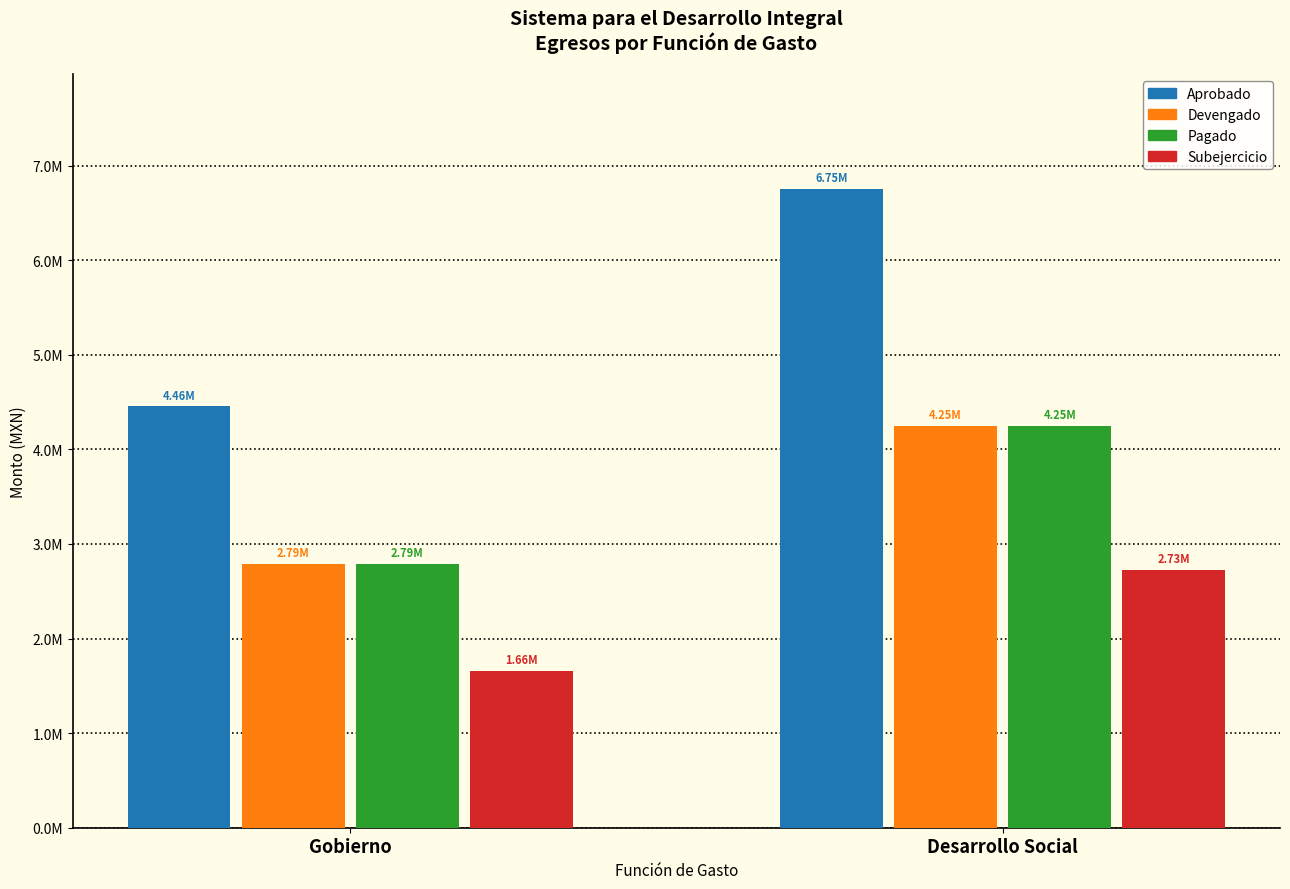

What are all the series names shown in the legend?

Aprobado, Devengado, Pagado, Subejercicio